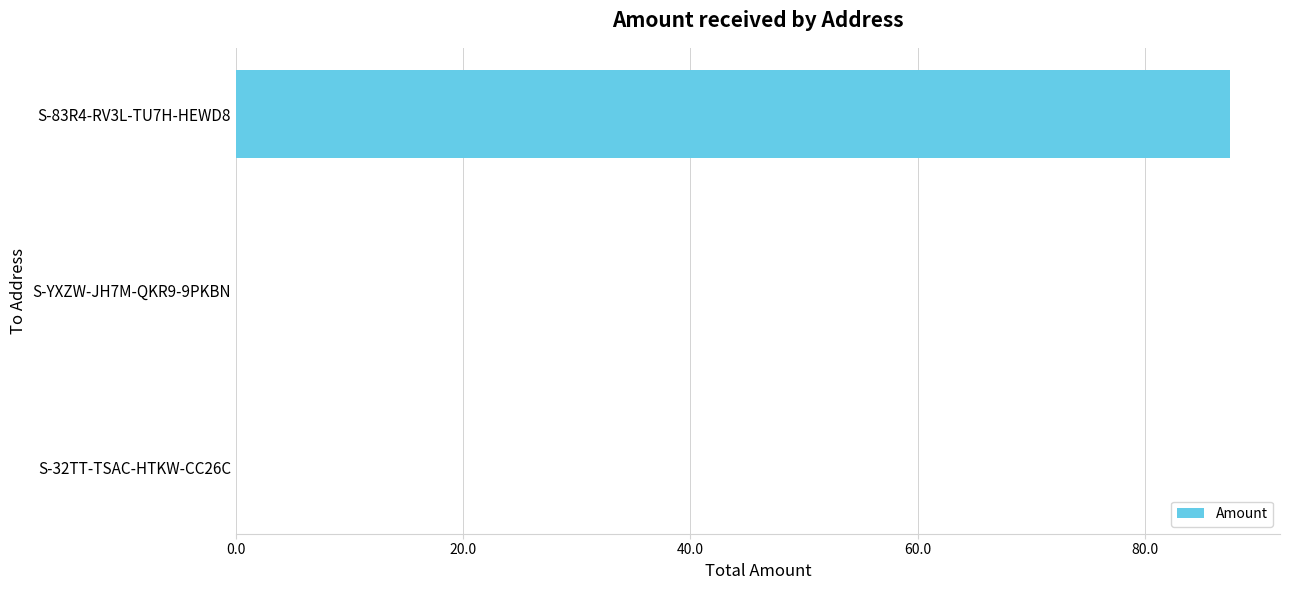

The value at S-32TT-TSAC-HTKW-CC26C is 0.0. True or false?

True